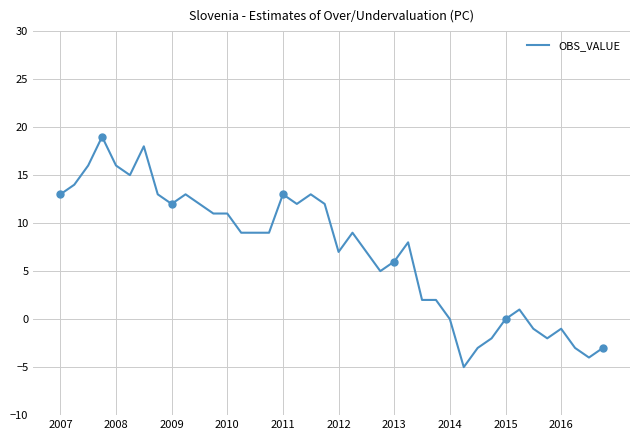

What is the label of the 19th point from the left?

18